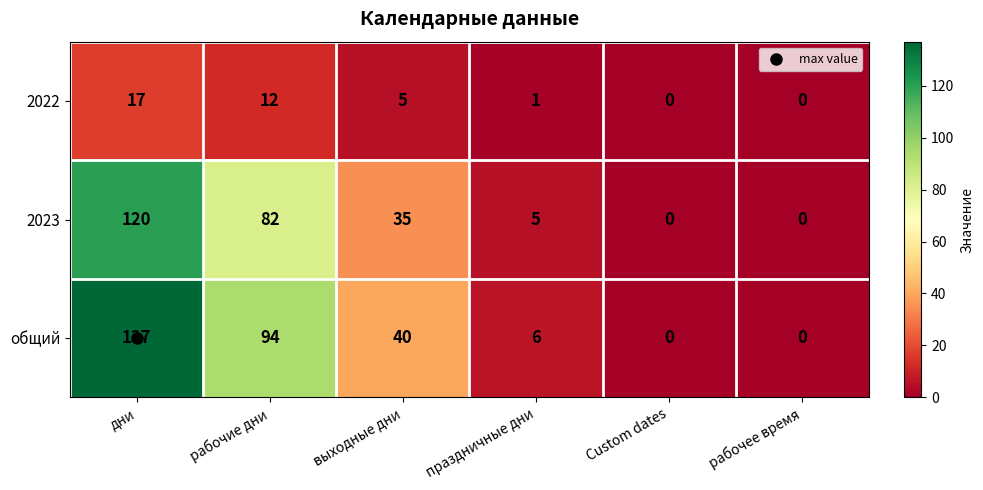

Where does the 2023 series first go above 35?

дни